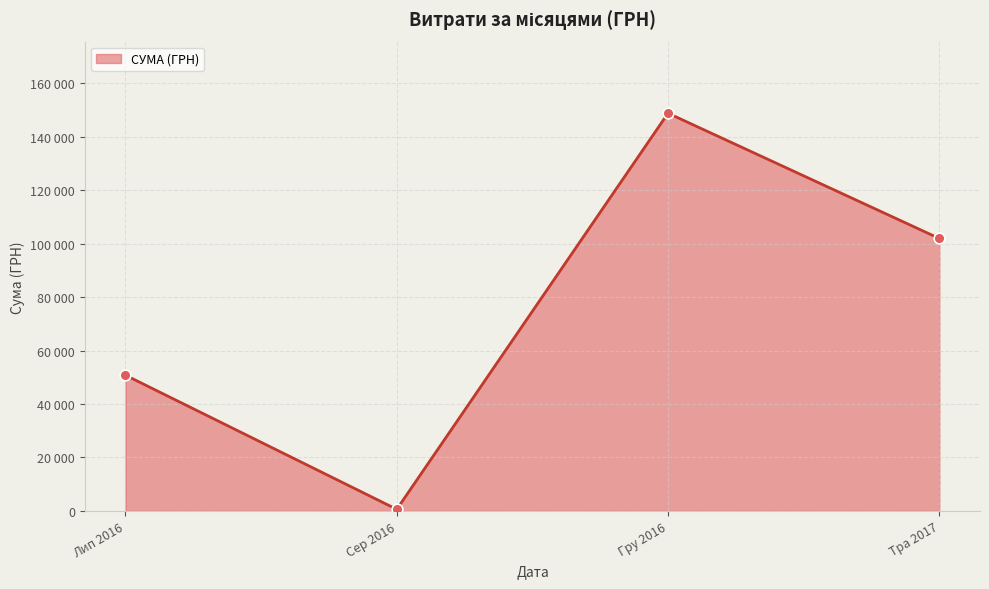

Does the chart have visible grid lines?

Yes